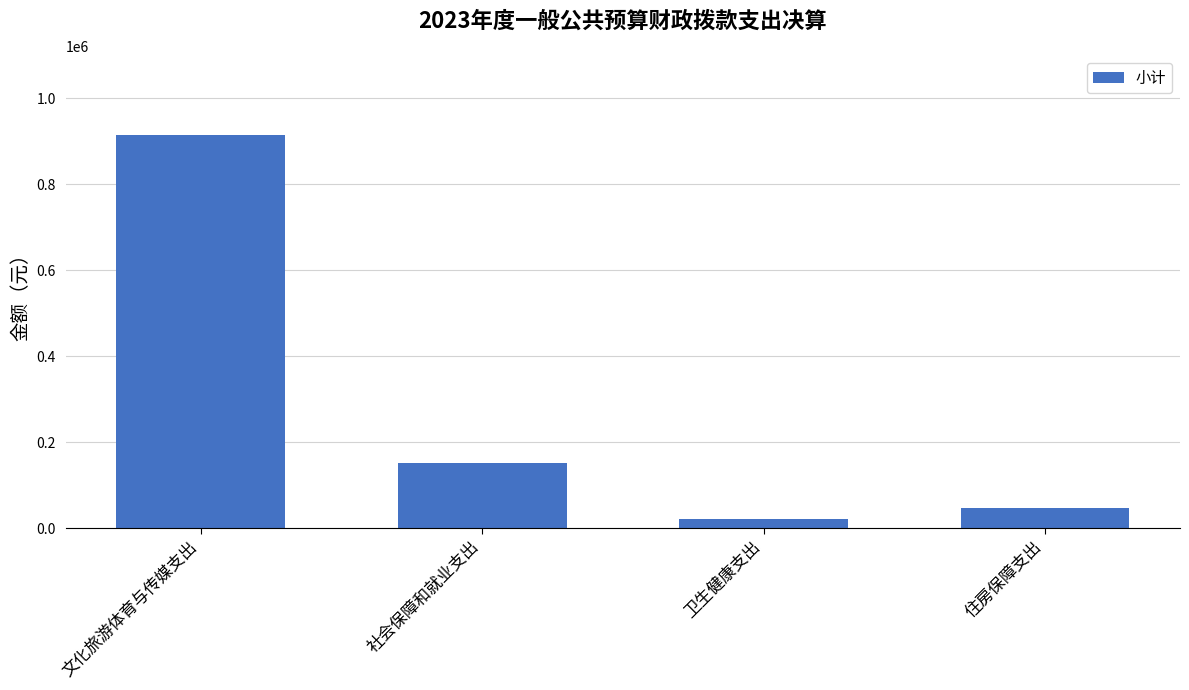

Rank the categories by value from highest to lowest.

文化旅游体育与传媒支出, 社会保障和就业支出, 住房保障支出, 卫生健康支出